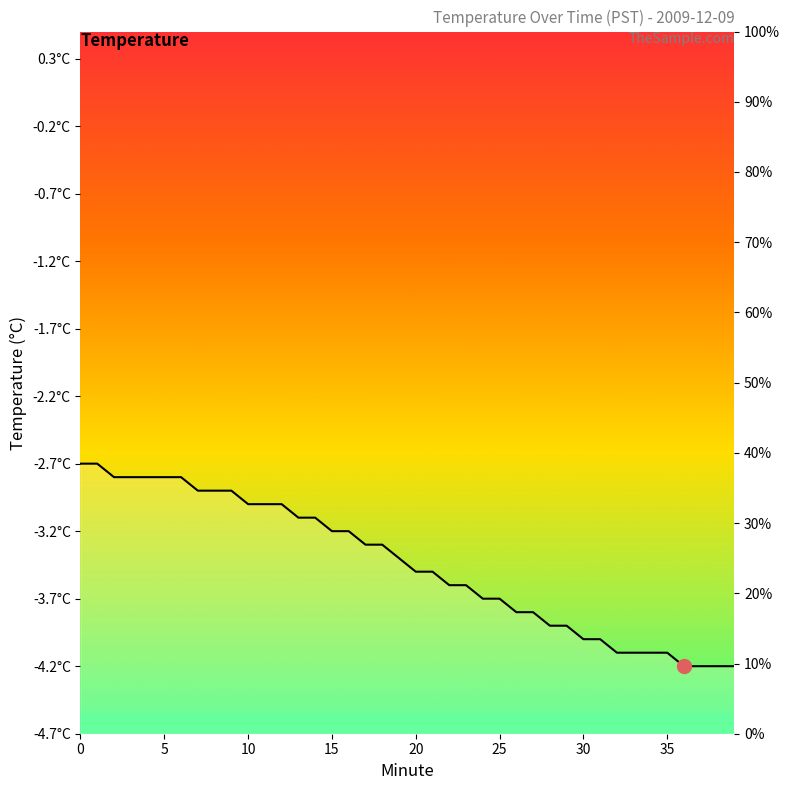

Reading right to left, transcribe all the data shown in this chart.

-4.2	-4.2	-4.2	-4.2	-4.1	-4.1	-4.1	-4.1	-4.0	-4.0	-3.9	-3.9	-3.8	-3.8	-3.7	-3.7	-3.6	-3.6	-3.5	-3.5	-3.4	-3.3	-3.3	-3.2	-3.2	-3.1	-3.1	-3.0	-3.0	-3.0	-2.9	-2.9	-2.9	-2.8	-2.8	-2.8	-2.8	-2.8	-2.7	-2.7